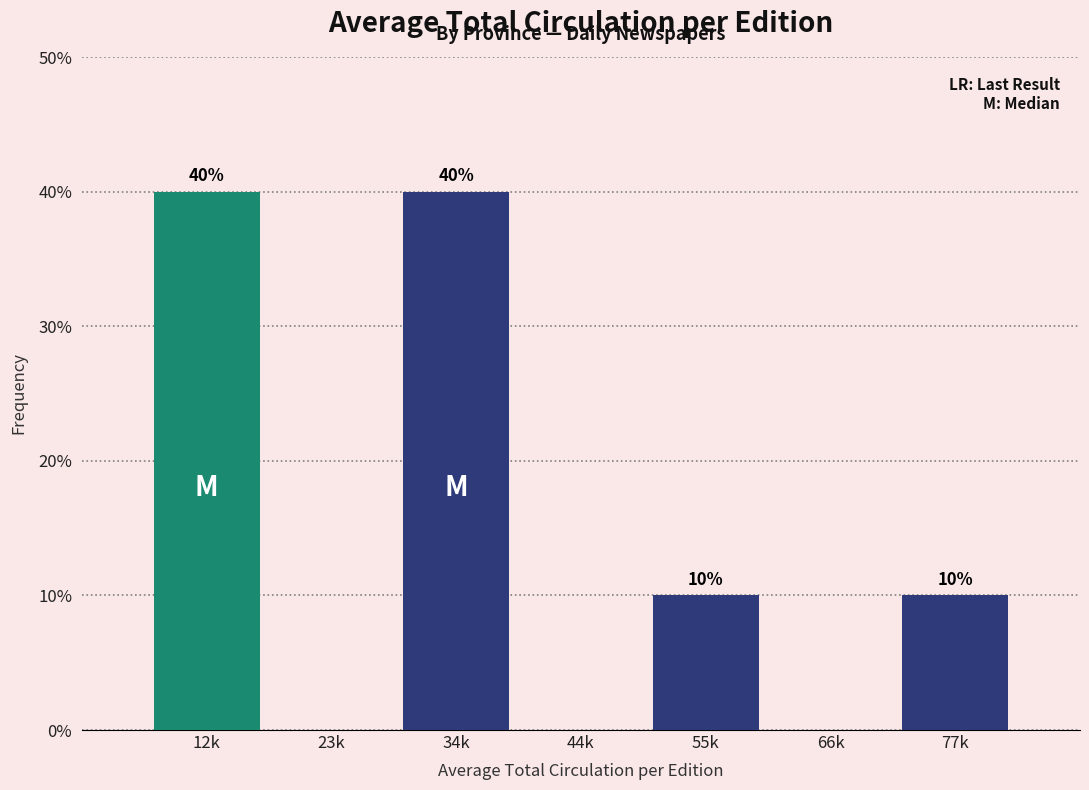

Reading right to left, what are all the values shown in this chart?

77k=10	66k=0	55k=10	44k=0	34k=40	23k=0	12k=40